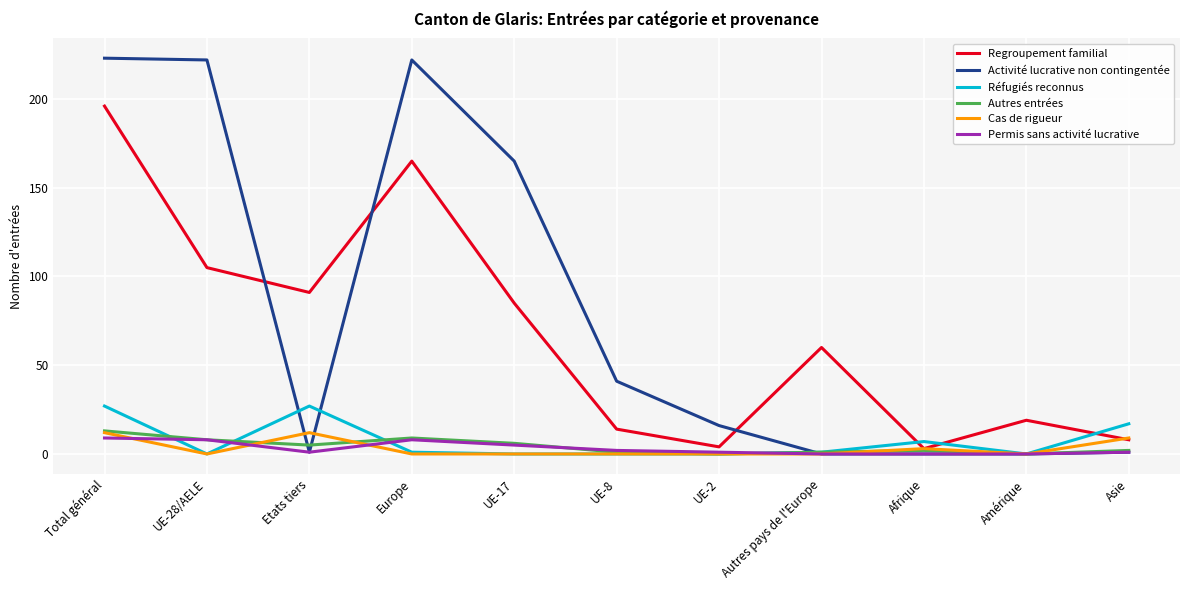

Reading right to left, what are all the values shown in this chart?

Regroupement familial: Asie=8	Amérique=19	Afrique=3	Autres pays de l'Europe=60	UE-2=4	UE-8=14	UE-17=85	Europe=165	Etats tiers=91	UE-28/AELE=105	Total général=196
Activité lucrative non contingentée: Asie=1	Amérique=0	Afrique=0	Autres pays de l'Europe=0	UE-2=16	UE-8=41	UE-17=165	Europe=222	Etats tiers=1	UE-28/AELE=222	Total général=223
Réfugiés reconnus: Asie=17	Amérique=0	Afrique=7	Autres pays de l'Europe=1	UE-2=0	UE-8=0	UE-17=0	Europe=1	Etats tiers=27	UE-28/AELE=0	Total général=27
Autres entrées: Asie=2	Amérique=0	Afrique=2	Autres pays de l'Europe=1	UE-2=0	UE-8=1	UE-17=6	Europe=9	Etats tiers=5	UE-28/AELE=8	Total général=13
Cas de rigueur: Asie=9	Amérique=0	Afrique=3	Autres pays de l'Europe=0	UE-2=0	UE-8=0	UE-17=0	Europe=0	Etats tiers=12	UE-28/AELE=0	Total général=12
Permis sans activité lucrative: Asie=1	Amérique=0	Afrique=0	Autres pays de l'Europe=0	UE-2=1	UE-8=2	UE-17=5	Europe=8	Etats tiers=1	UE-28/AELE=8	Total général=9